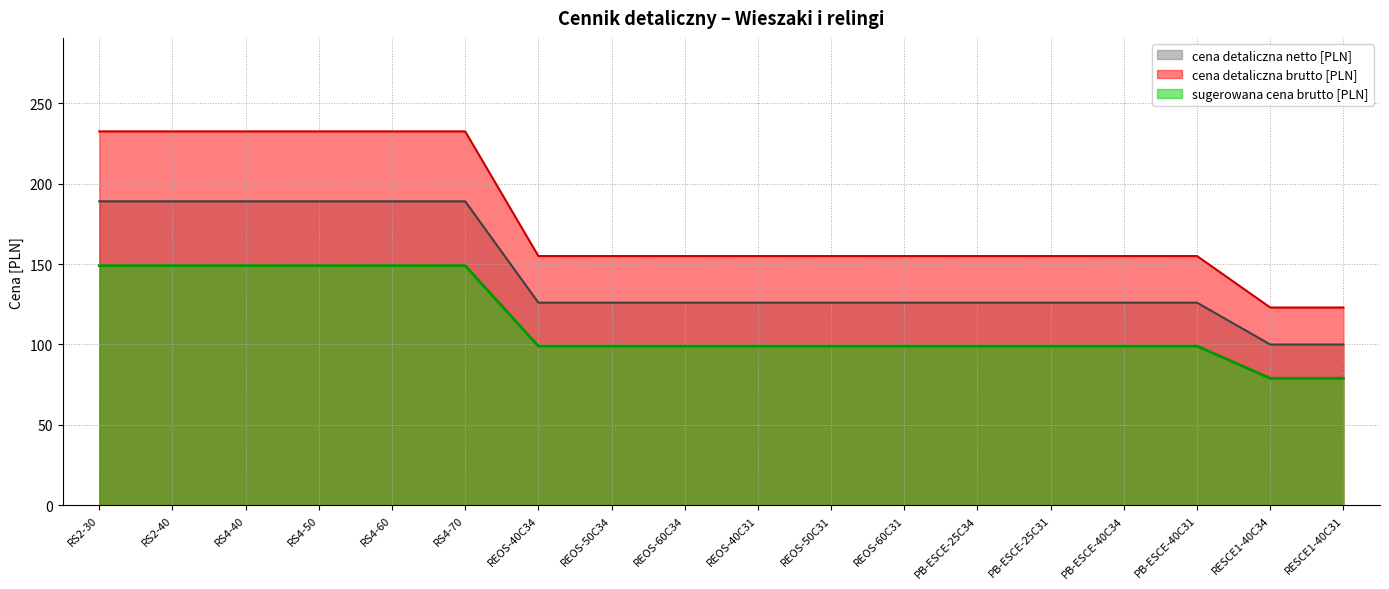

What is the value of the cena detaliczna brutto [PLN] point at the 1st from the left?

232.5